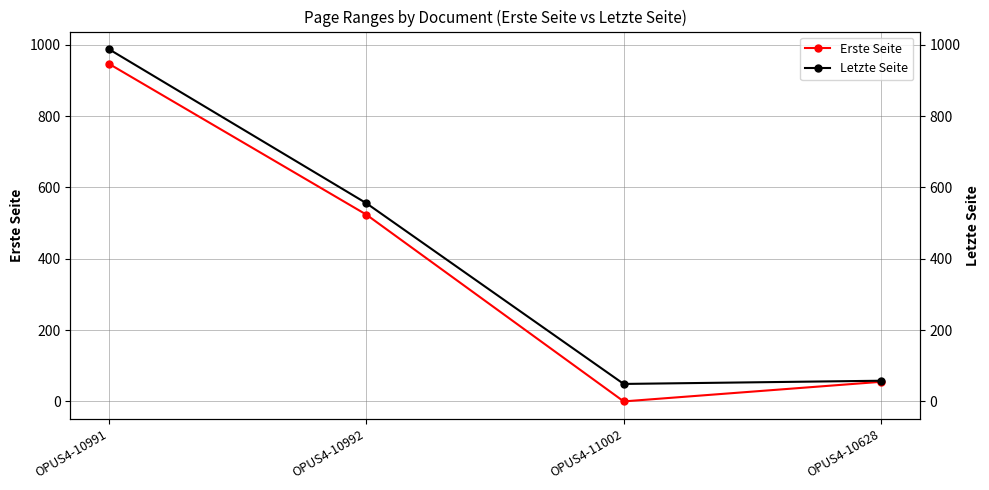

Rank the series at OPUS4-10991 from lowest to highest value.

Erste Seite, Letzte Seite